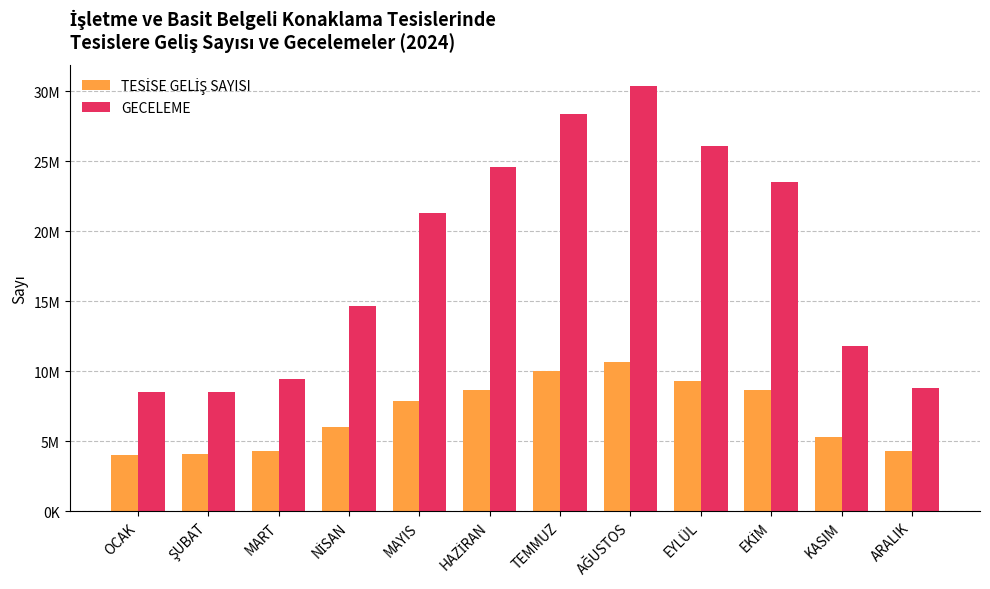

The value of GECELEME at EKİM is 23538726. True or false?

True